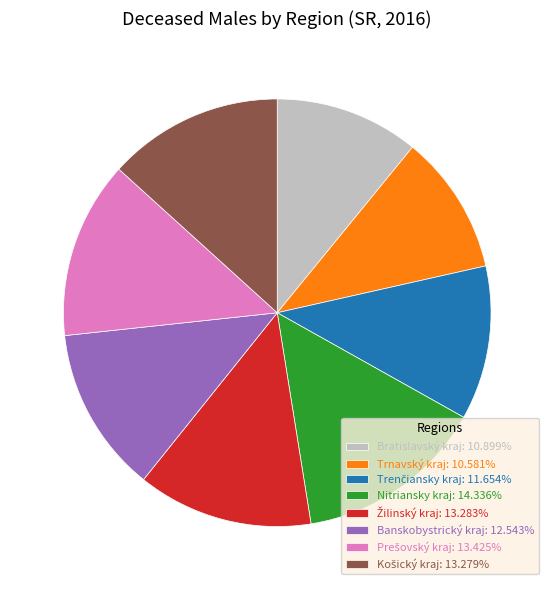

Does any single category account for the majority?

No